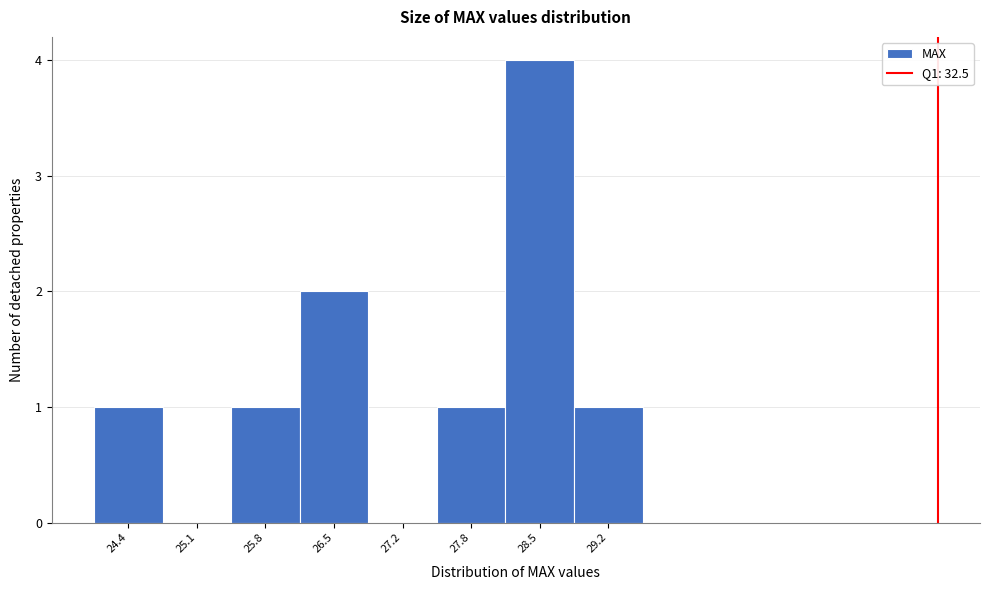

Over which range of the x-axis is the bar tallest?

28.2 to 28.9